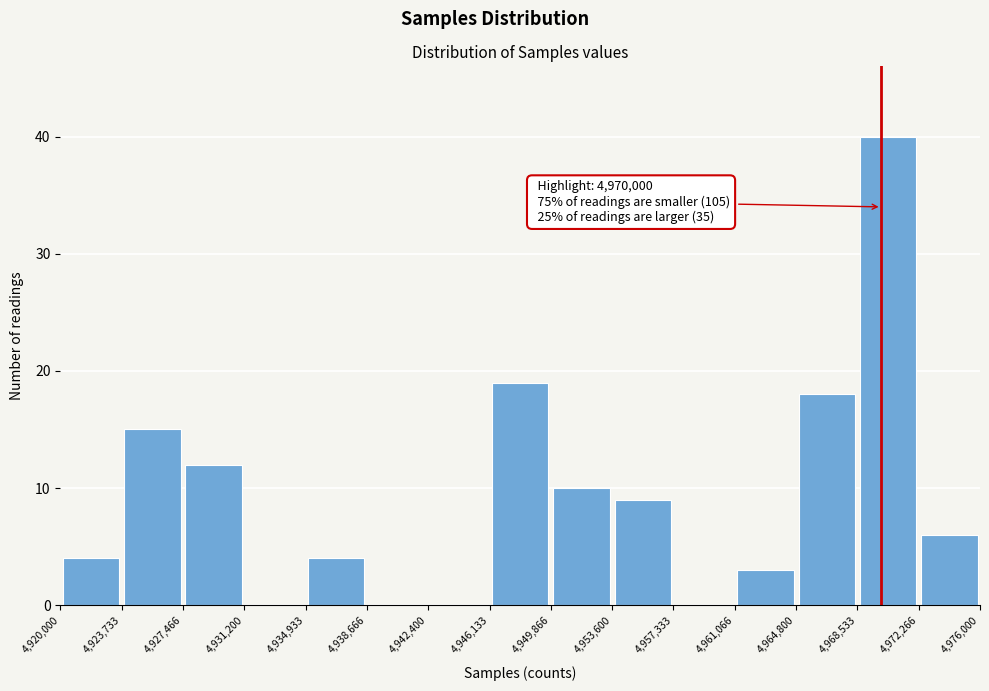

Over which range of the x-axis is the bar tallest?

4,968,533 to 4,972,266